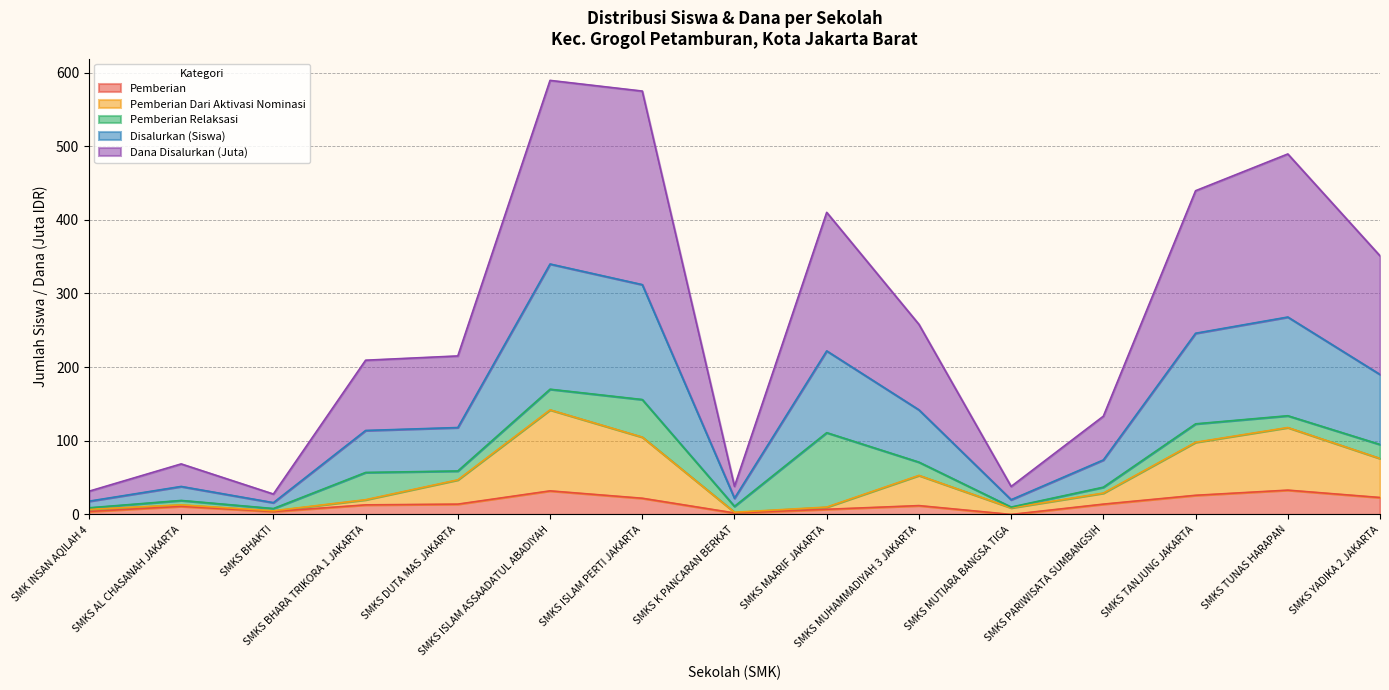

Which category has the highest value across all series?

SMKS ISLAM ASSAADATUL ABADIYAH